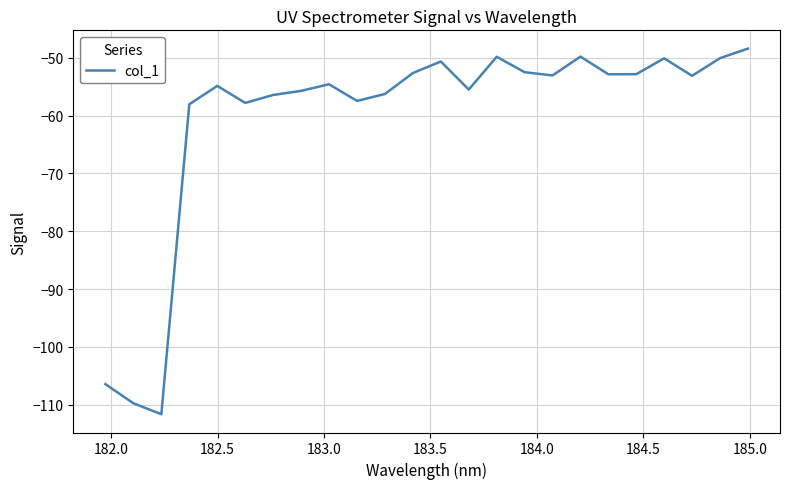

What is the difference between the maximum and minimum values?

63.3